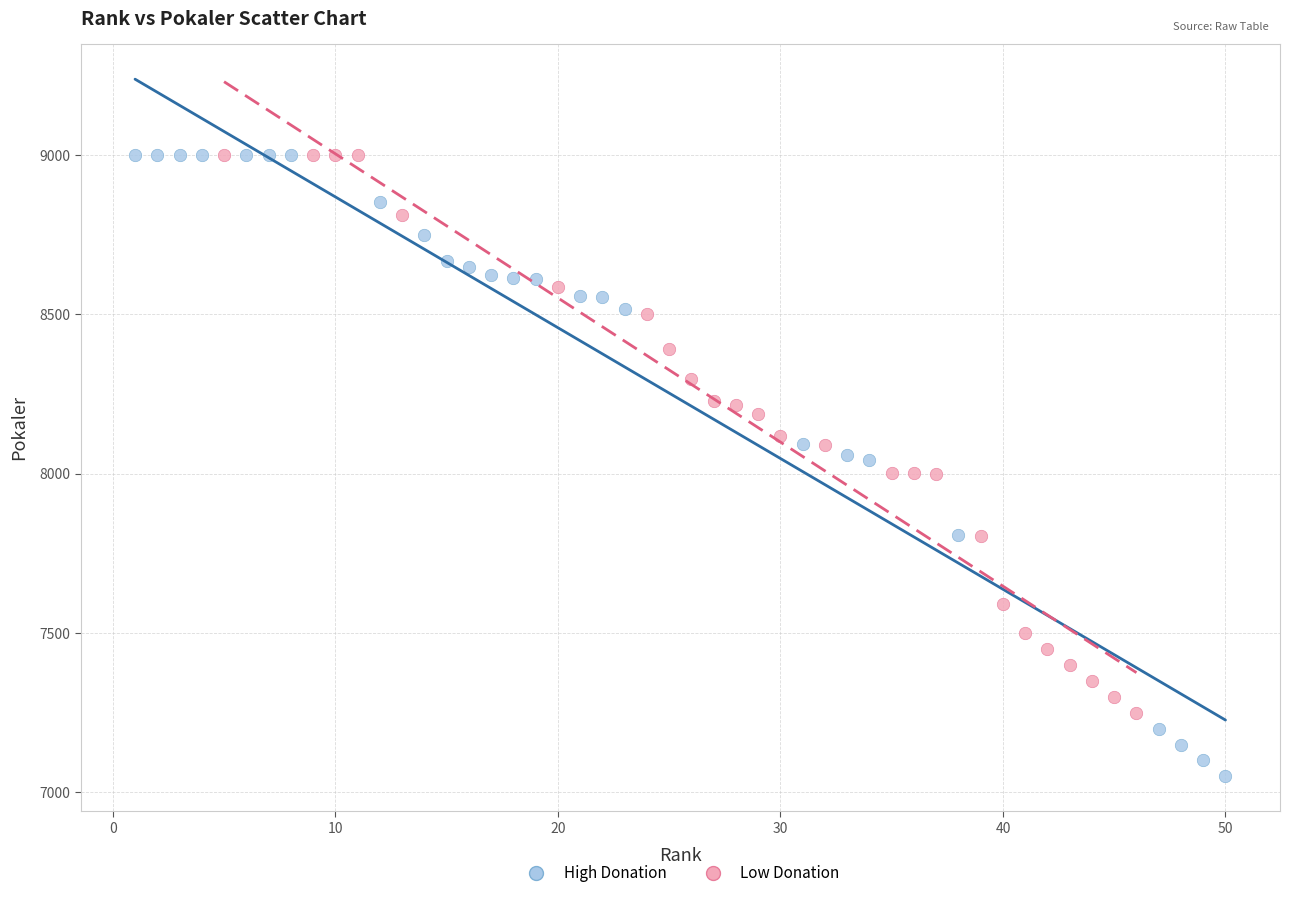

Which series has the widest spread of Y values?

High Donation